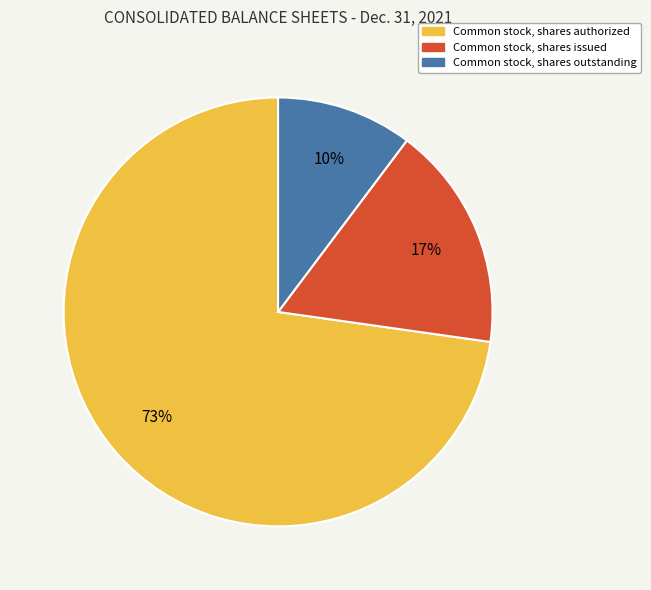

What is the majority slice?

Common stock, shares authorized